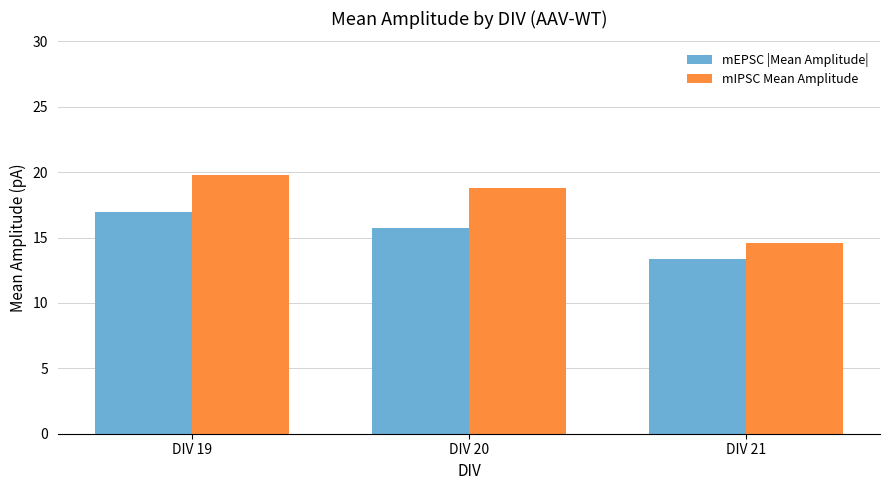

Is it true that mIPSC Mean Amplitude equals 13.1 at DIV 20?

False